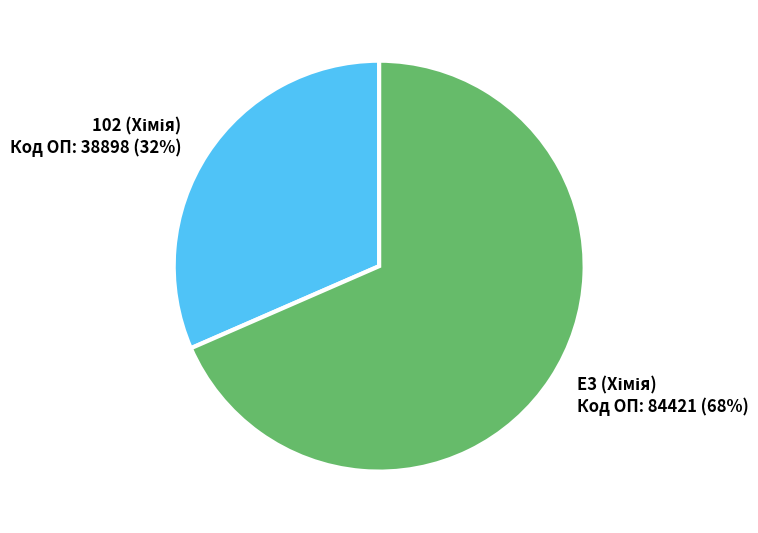

Is there a majority slice in this chart?

Yes